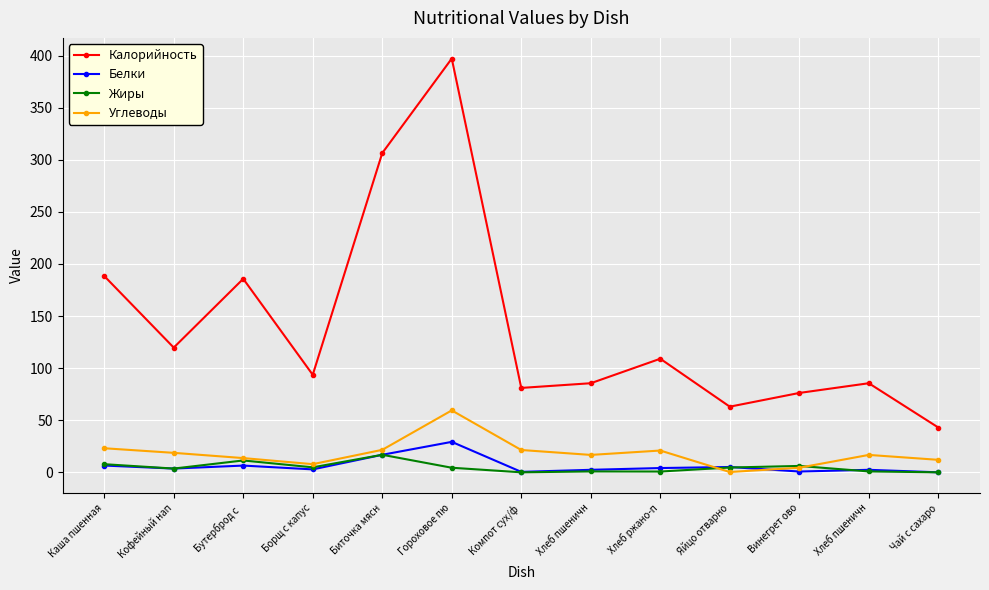

Read the Белки value at Кофейный нап.

3.6